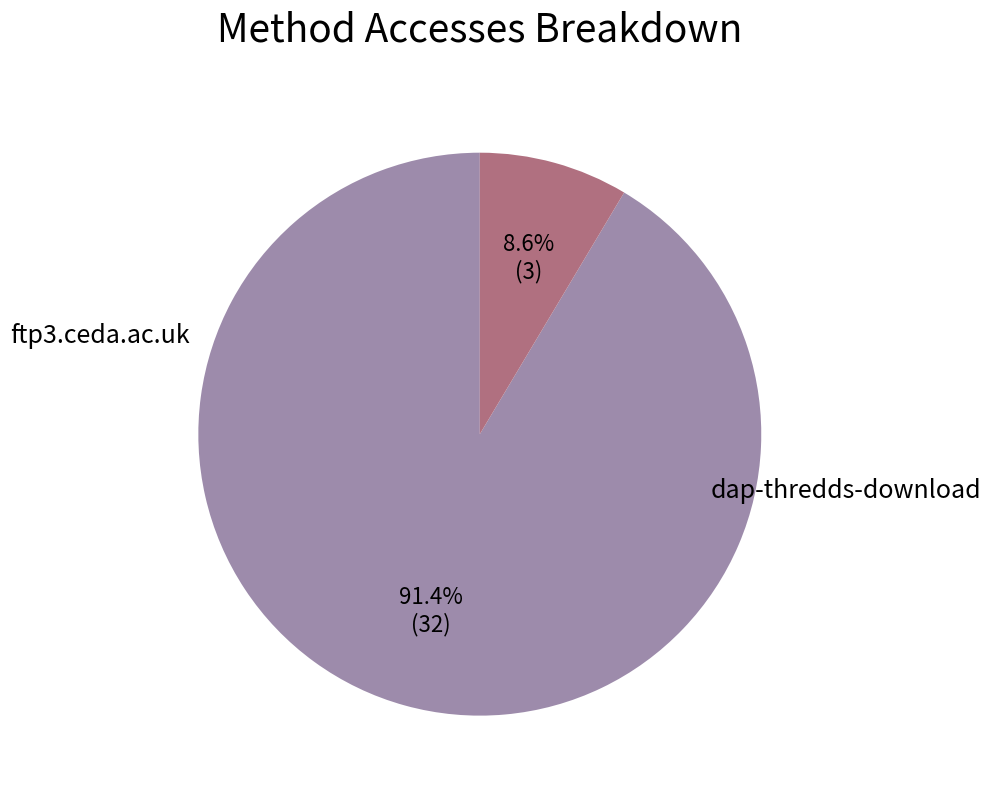

Is there a majority slice in this chart?

Yes